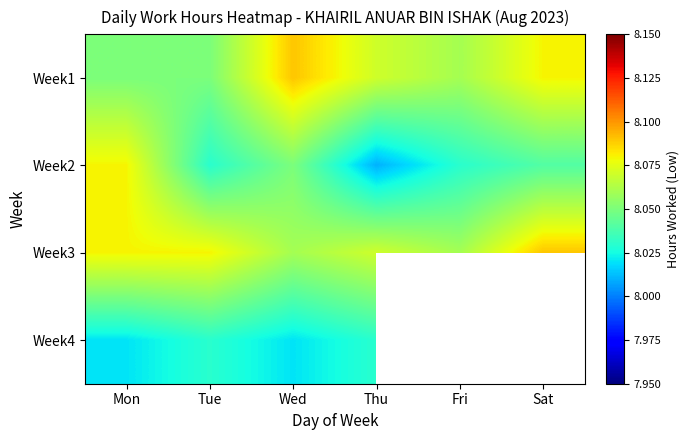

Count the number of data series in this chart.

4